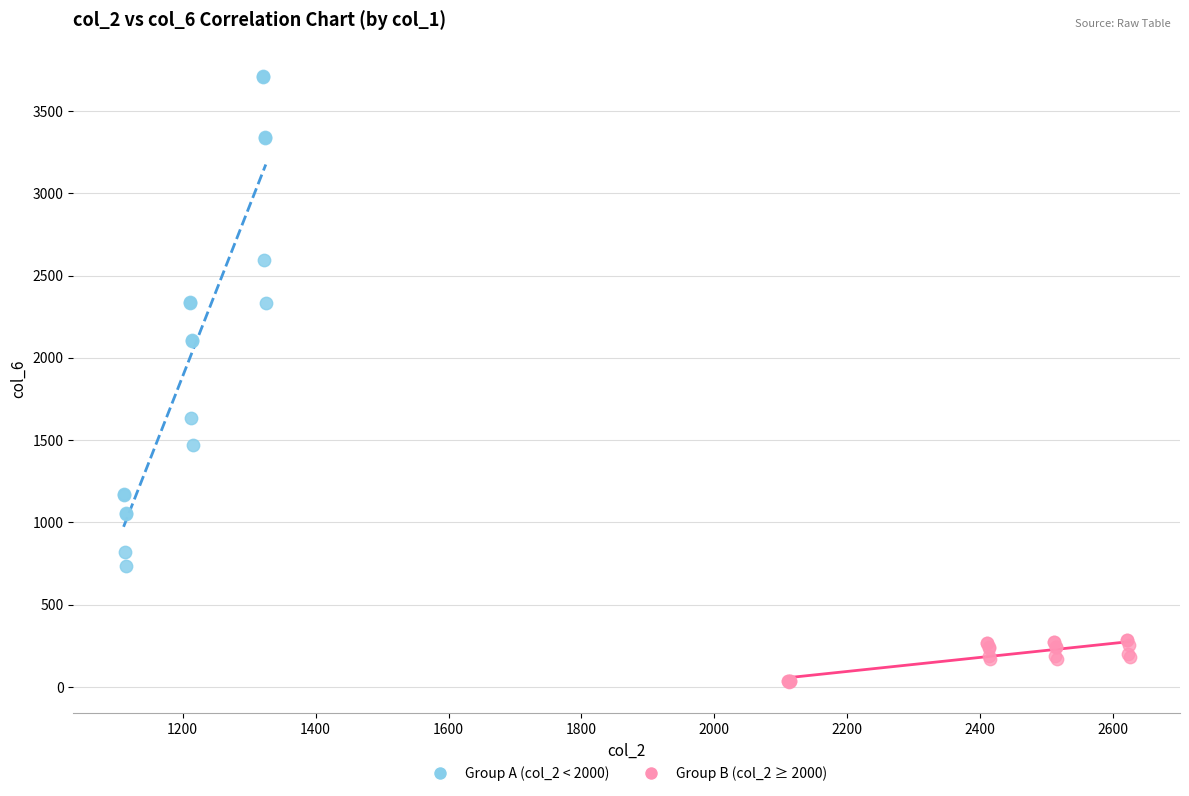

What are all the series names shown in the legend?

Group A (col_2 < 2000), Group B (col_2 ≥ 2000)